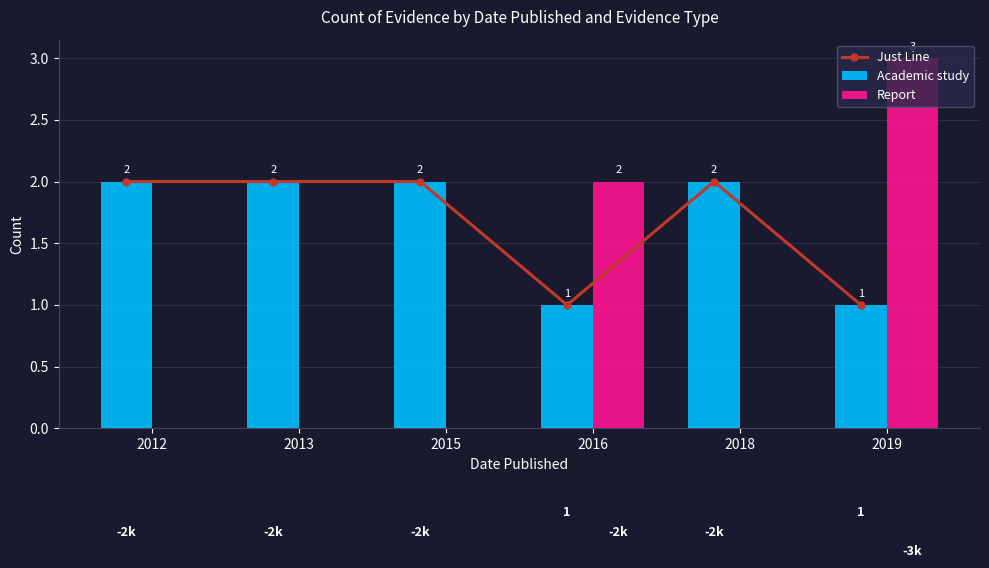

What is the maximum value shown in the chart?

3